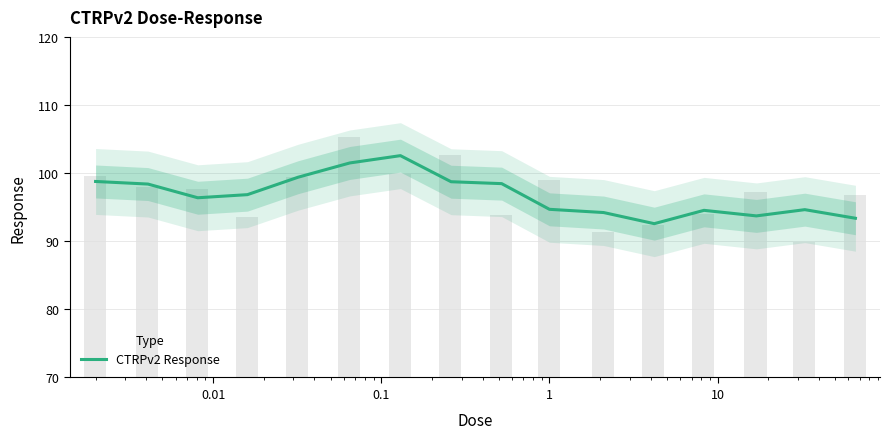

The value at 1 is 53.5. True or false?

False